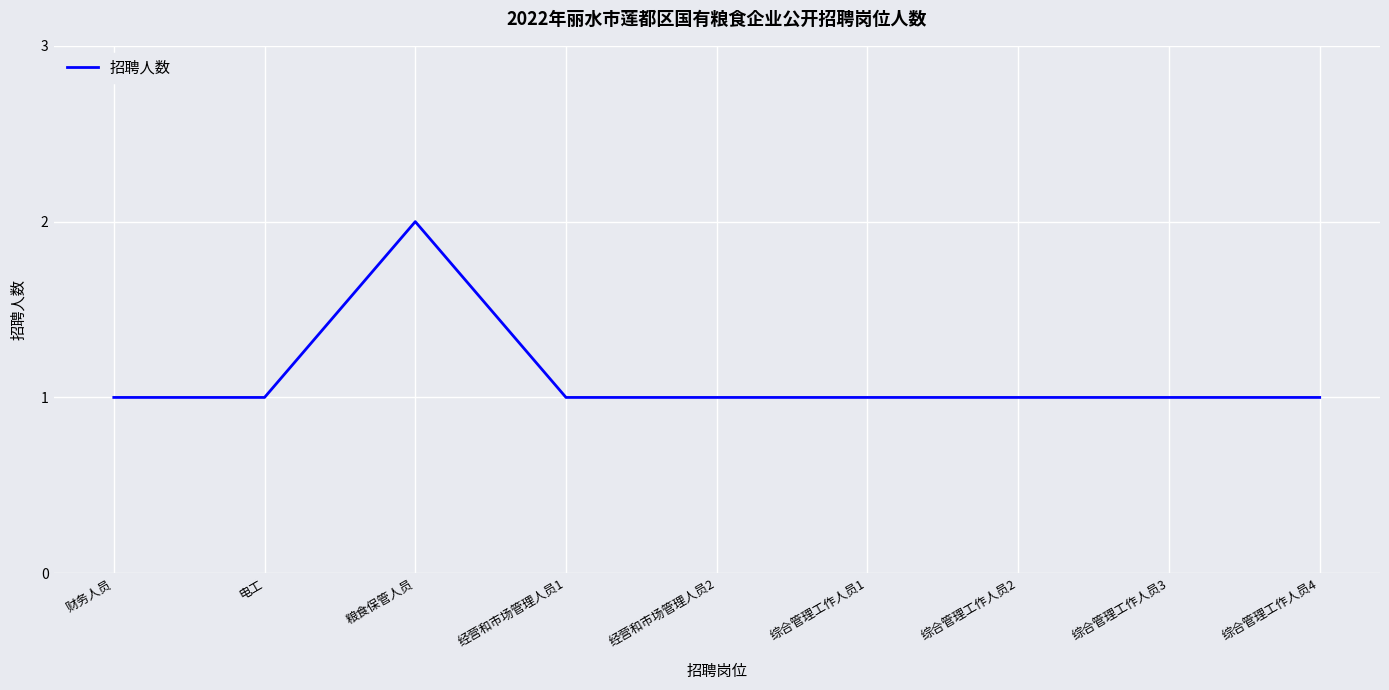

What is the sum of the values at 财务人员 and 综合管理工作人员2?

2